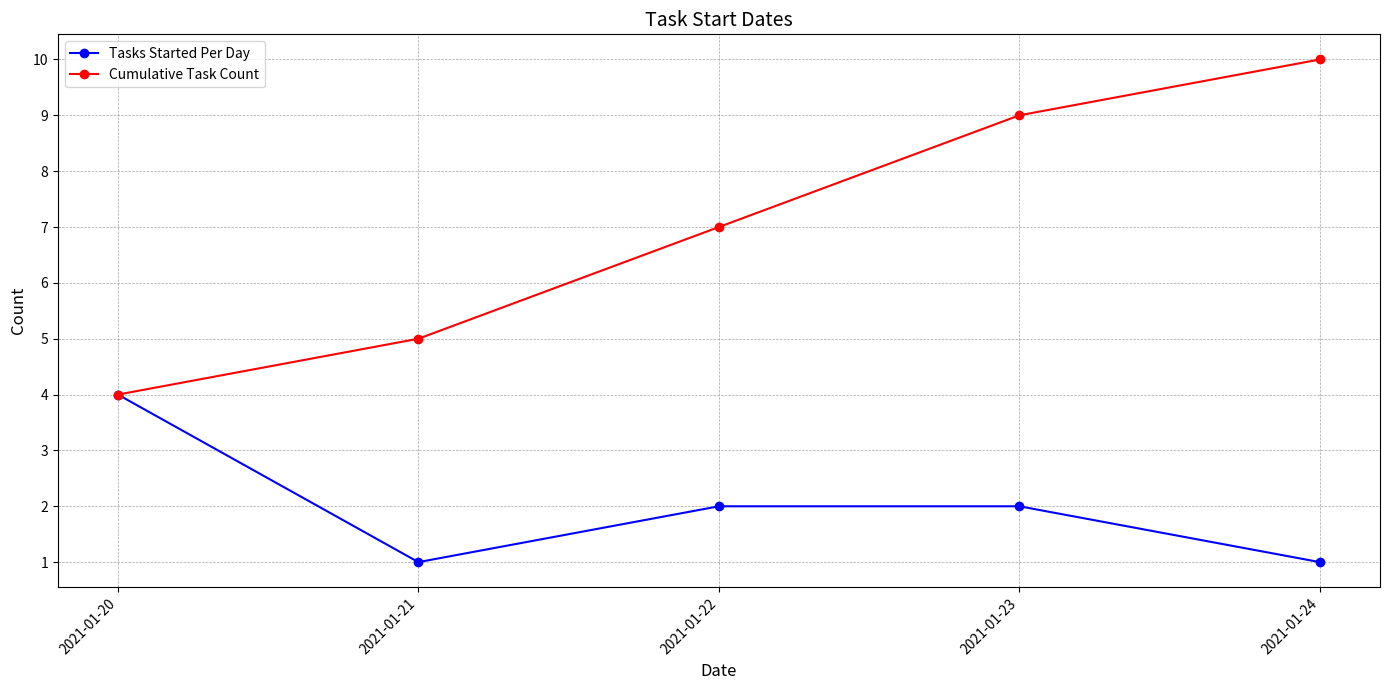

The Cumulative Task Count series shows 5 at 2021-01-21. True or false?

True